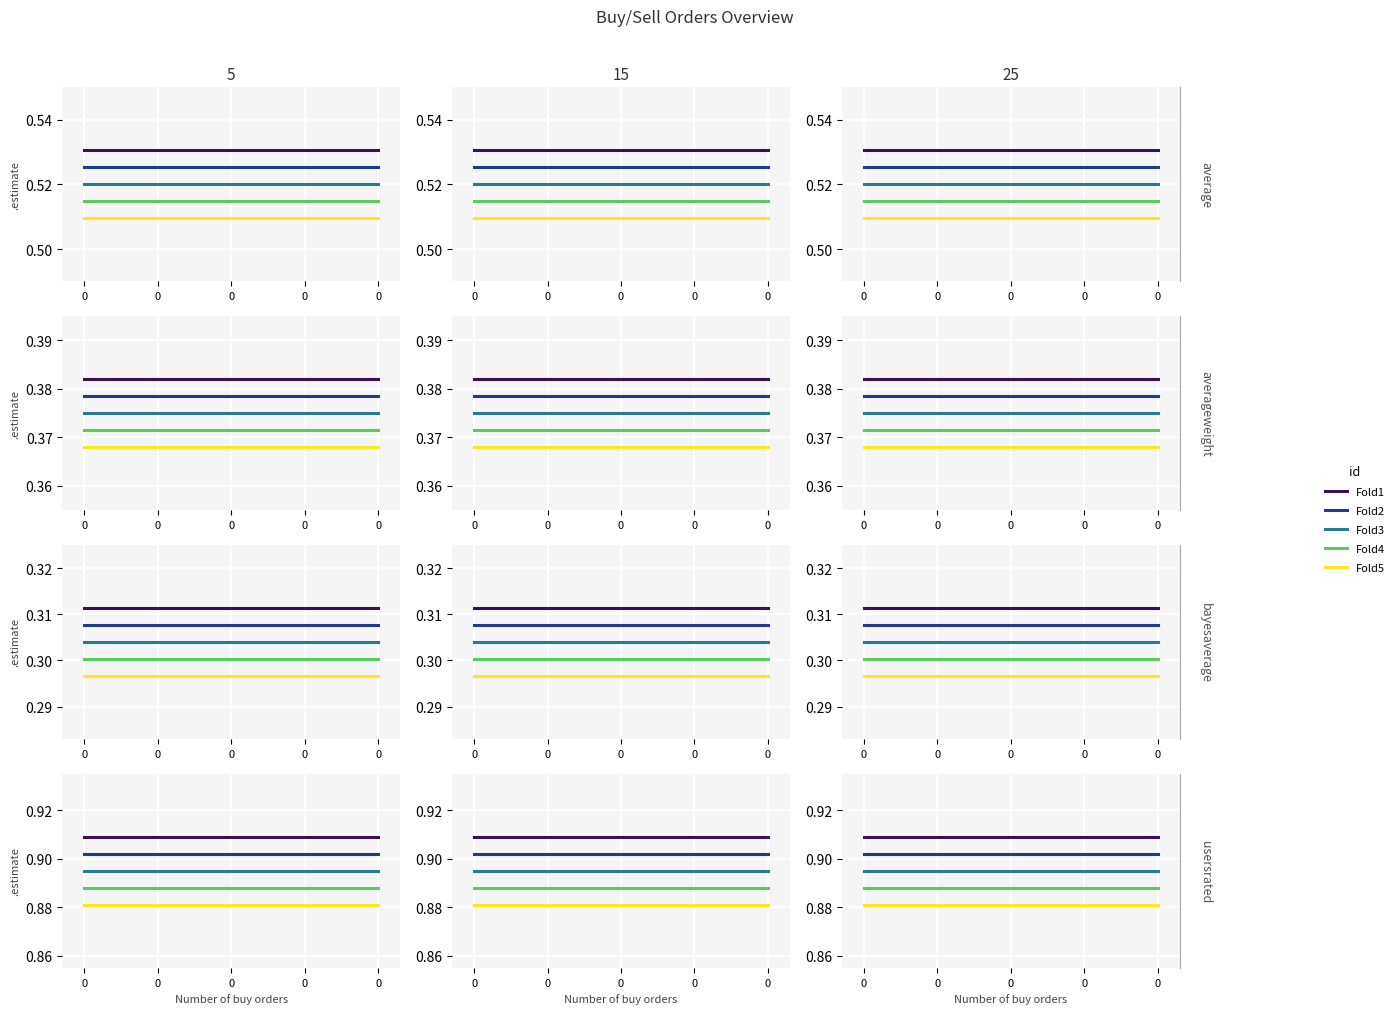

What is the value of the Price of buy orders point at the 3rd from the left?

0.9